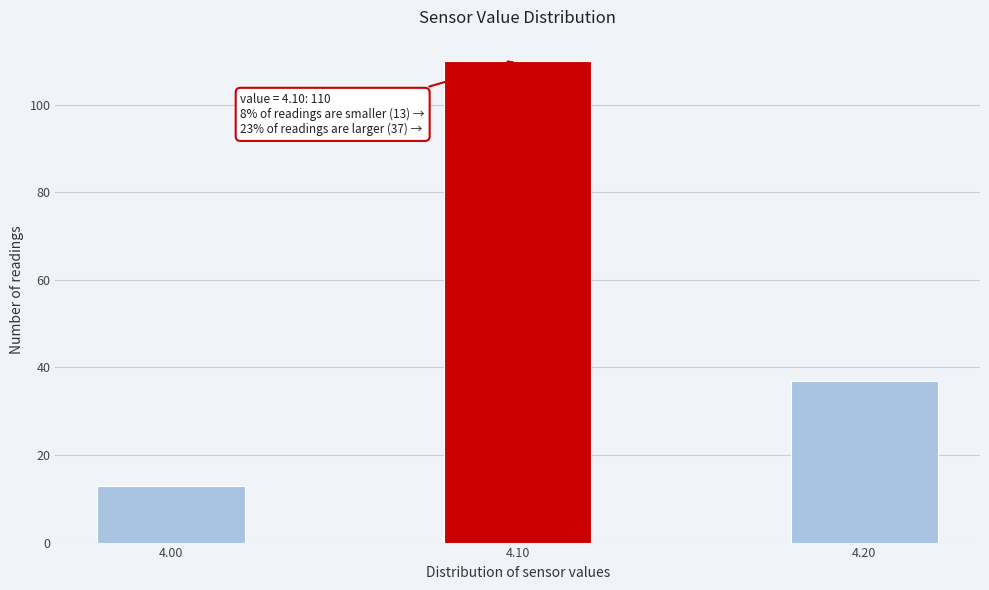

Reading left to right, extract all data points from this chart.

4.00=13	4.10=110	4.20=37